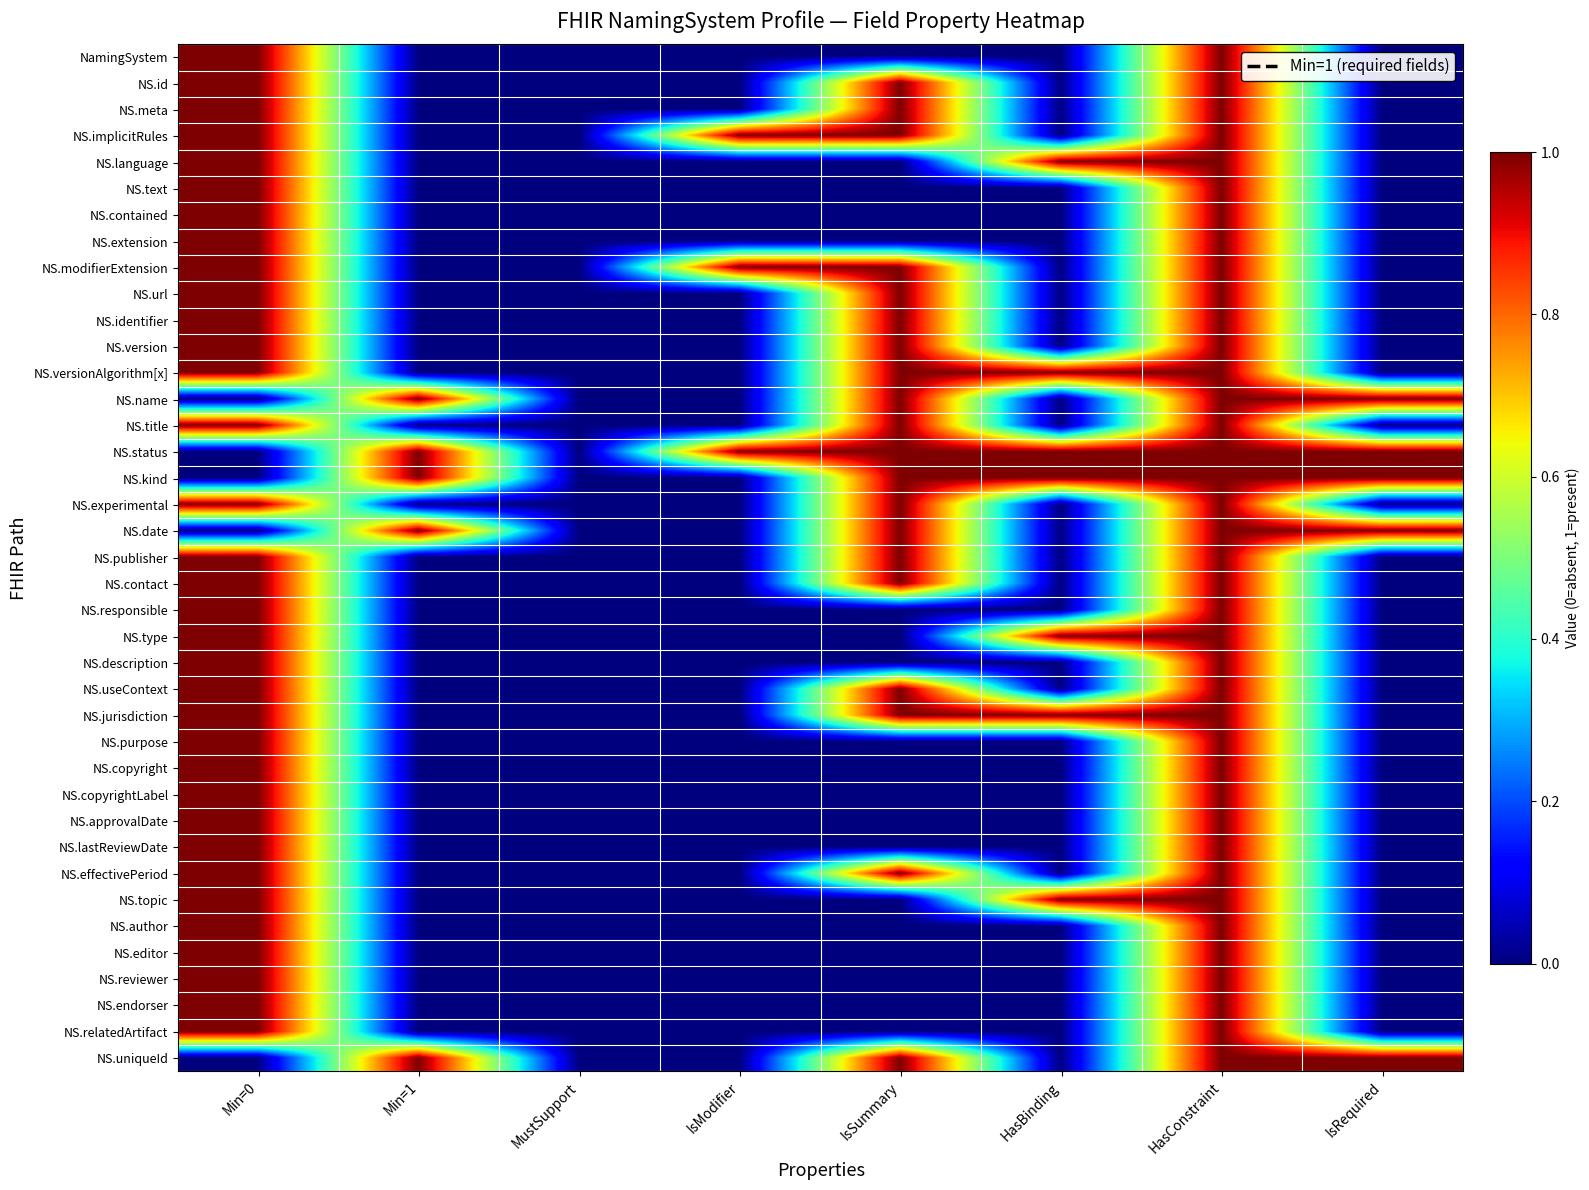

What is the total value across all series at Min=0?

34